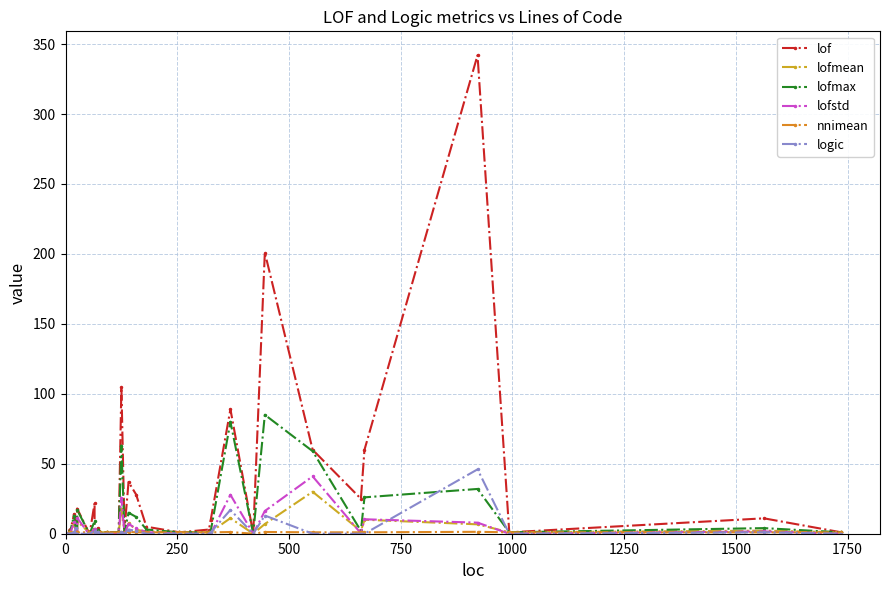

At how many categories does at least one series exceed 119?

2